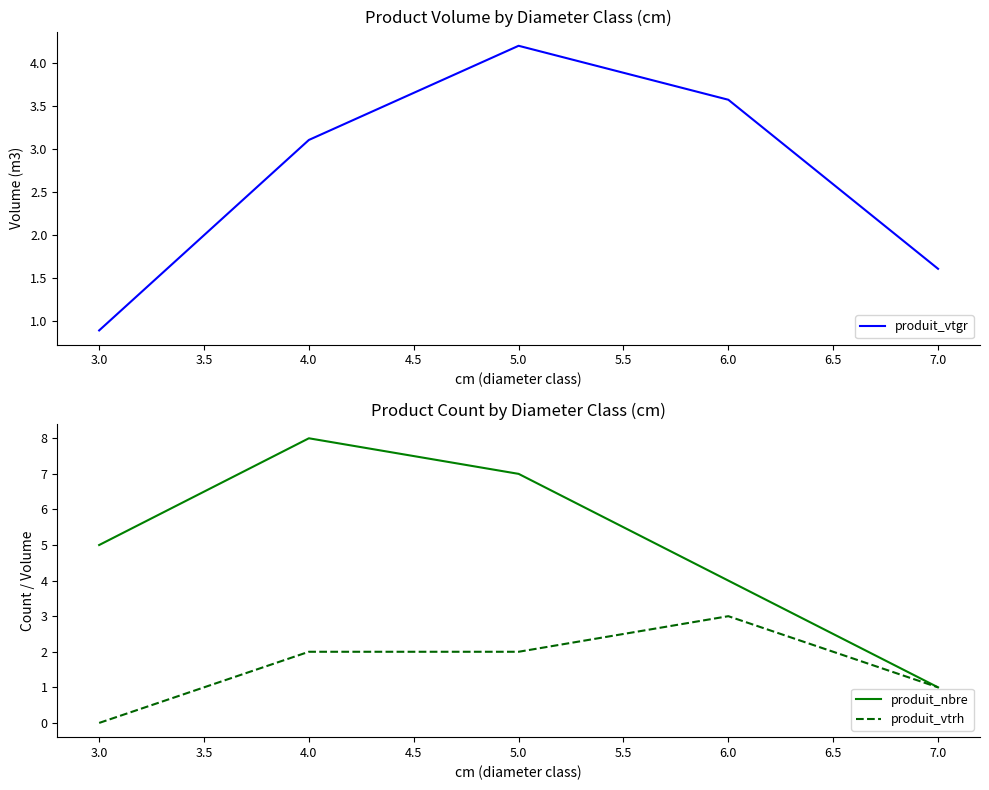

What are all the series names shown in the legend?

produit_vtgr, produit_nbre, produit_vtrh